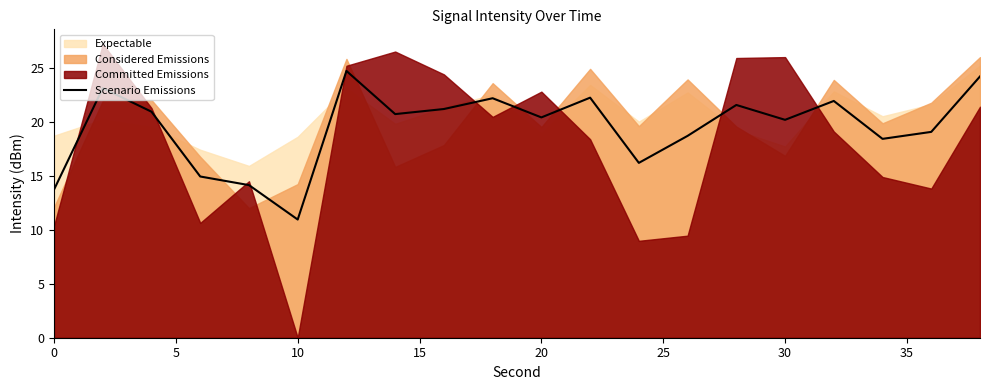

Which category has the lowest value in the Scenario Emissions series?

10